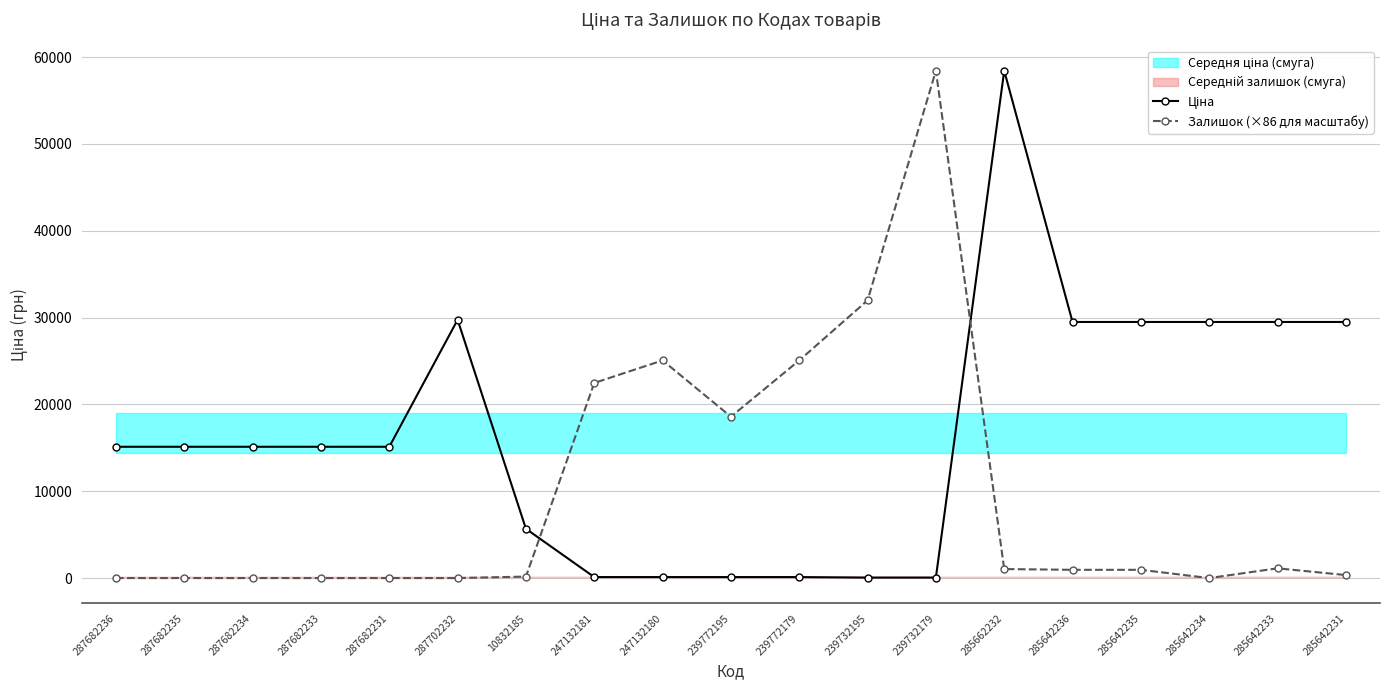

What is the maximum value for Ціна?

58426.5